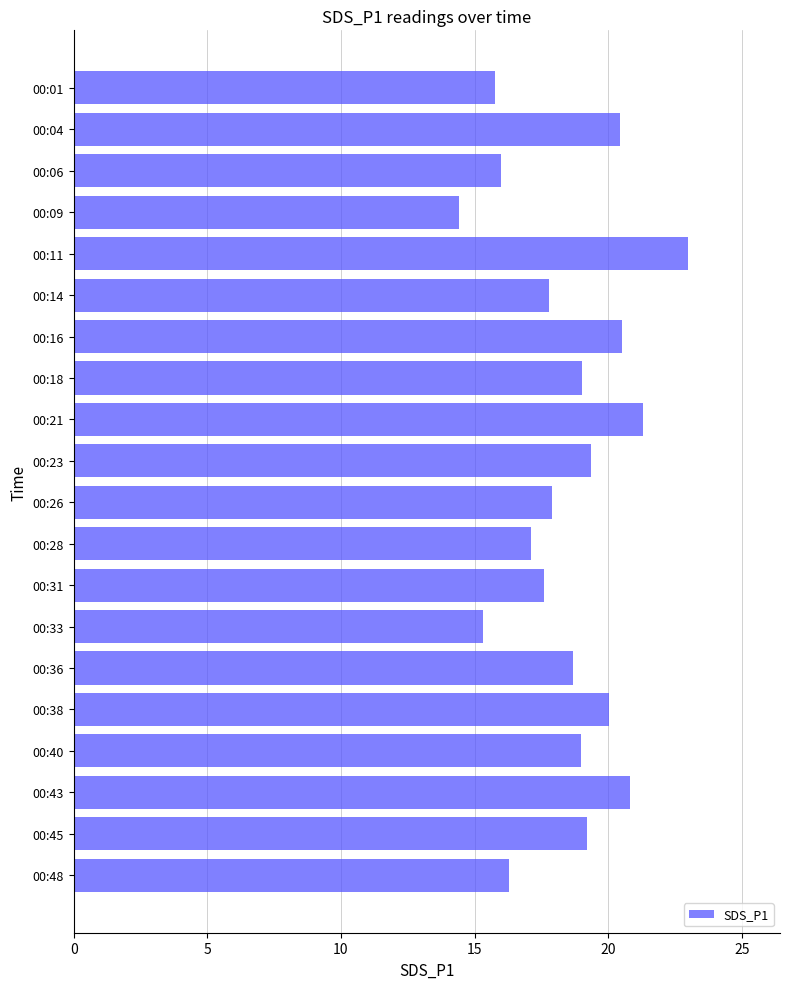

What is the maximum value shown in the chart?

23.0